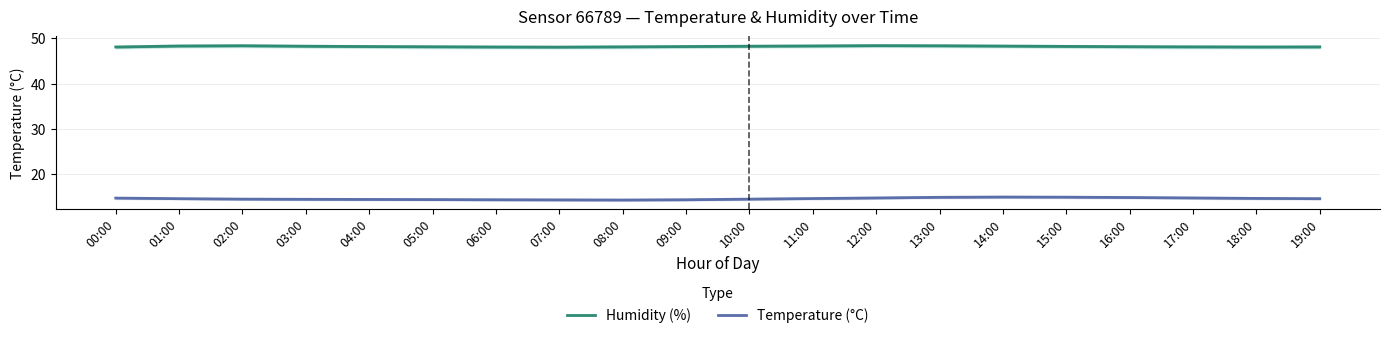

At which category is the sum across all series the highest?

13:00